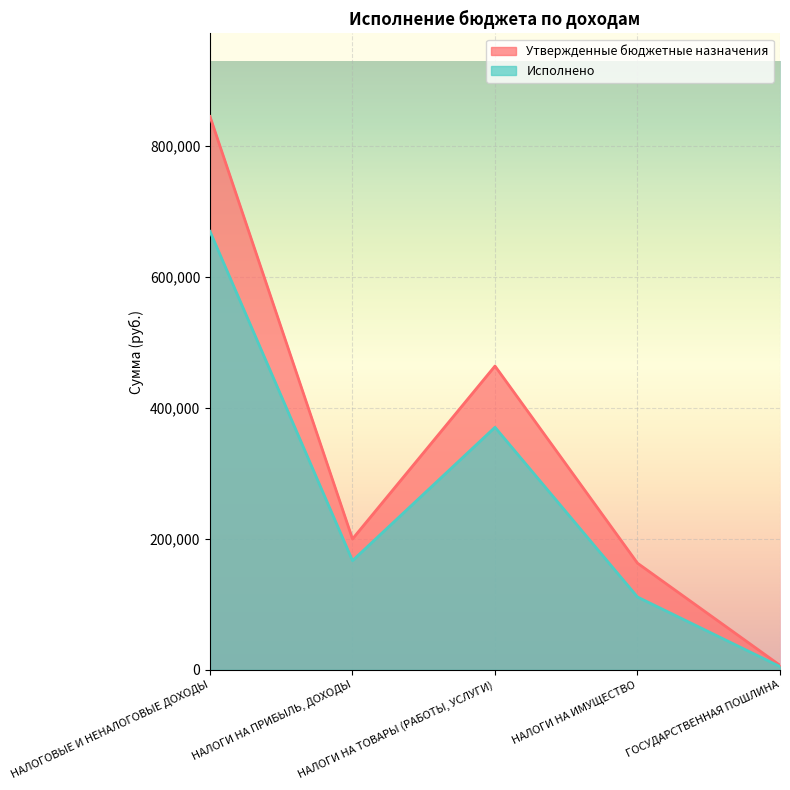

What is the difference between the maximum and minimum values in the Утвержденные бюджетные назначения series?

838000.0